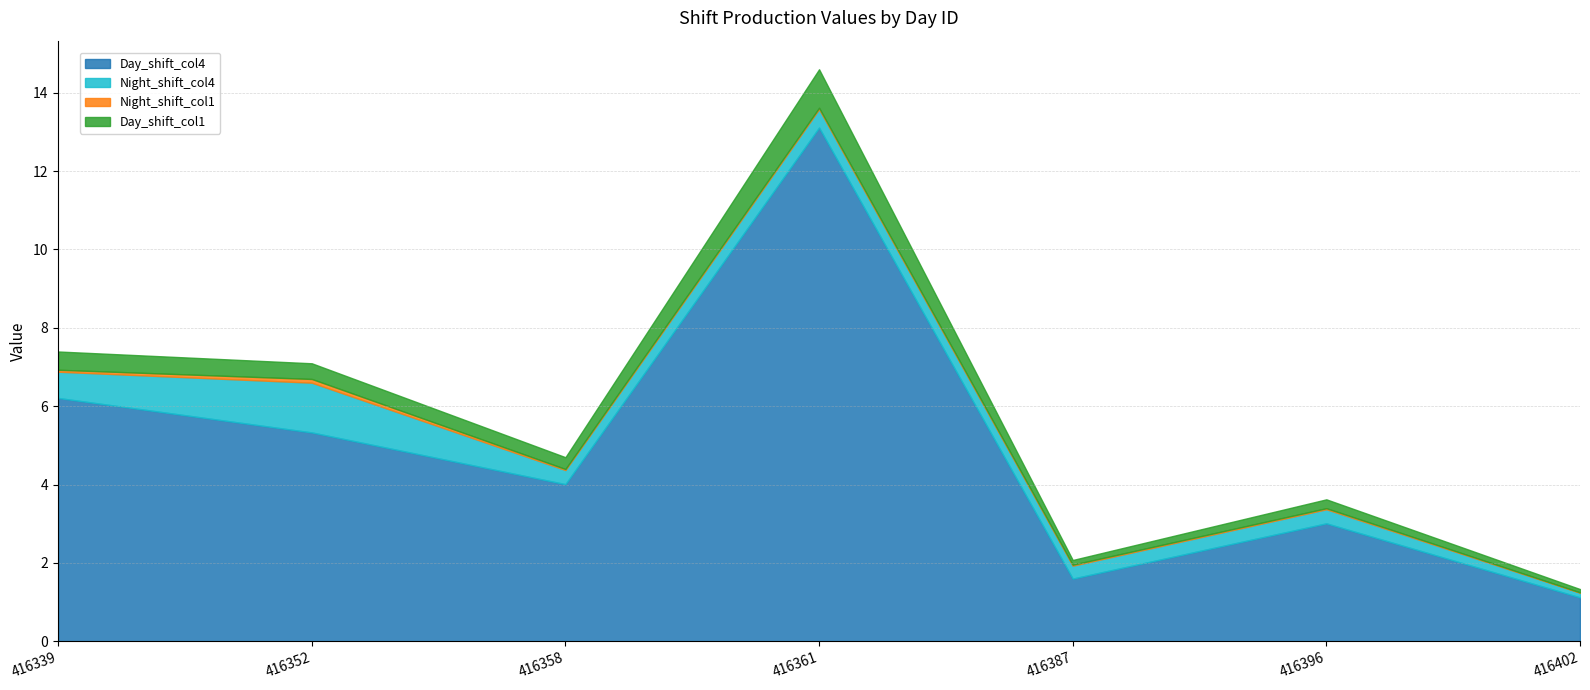

At which category is the sum across all series the highest?

416361